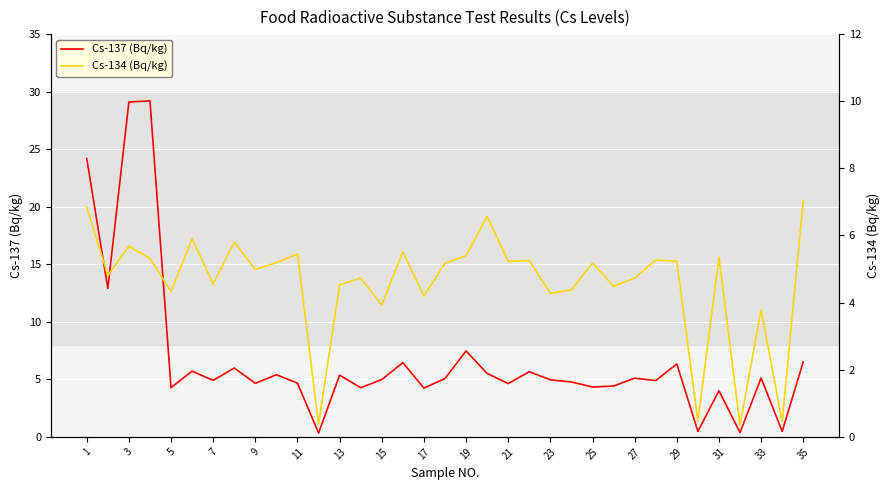

At how many categories does at least one series exceed 18?

3